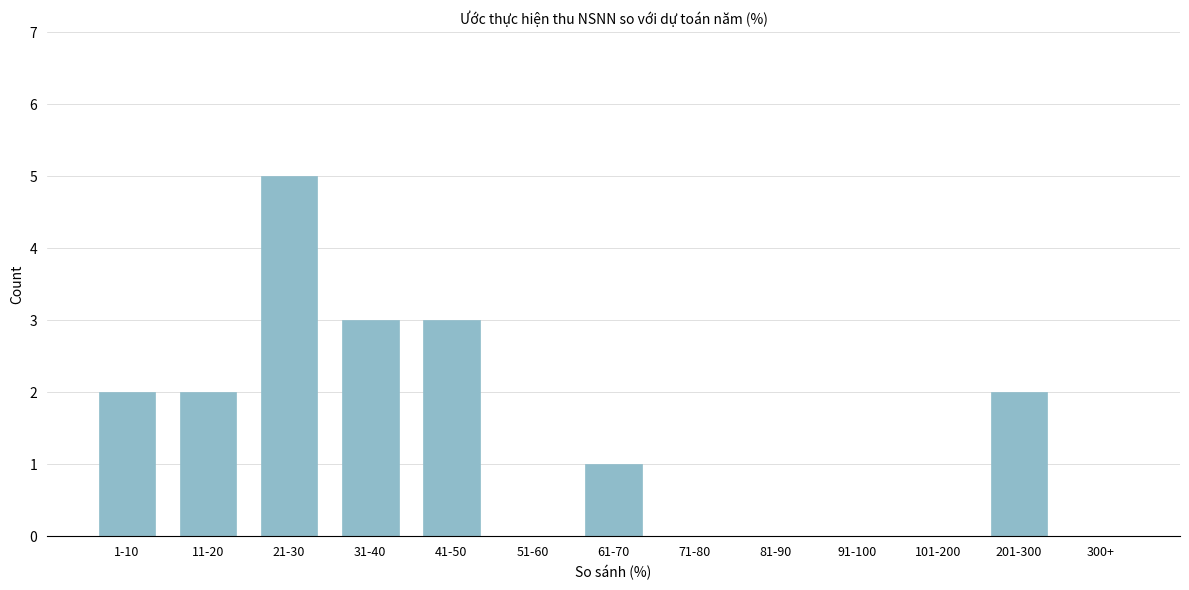

Reading right to left, what are all the values shown in this chart?

300+=0	201-300=2	101-200=0	91-100=0	81-90=0	71-80=0	61-70=1	51-60=0	41-50=3	31-40=3	21-30=5	11-20=2	1-10=2